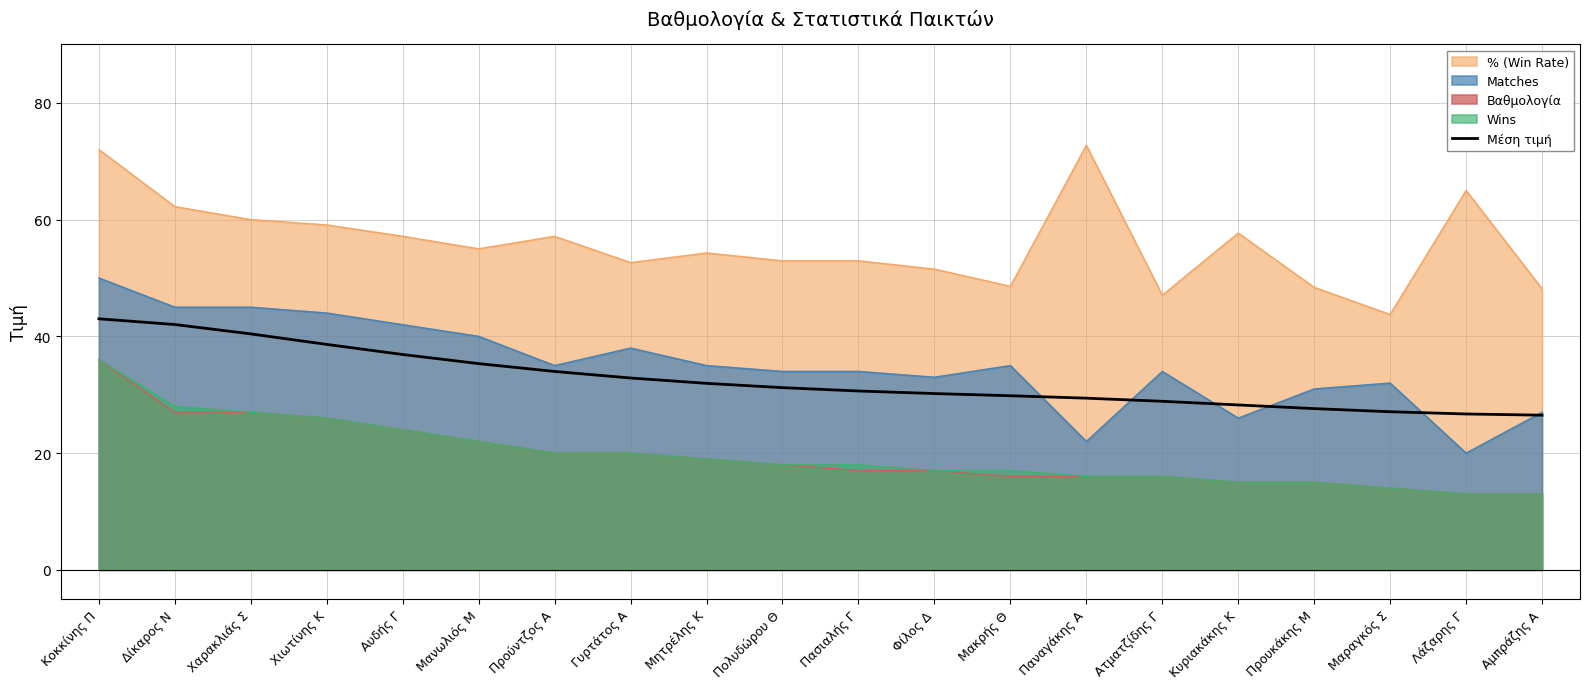

Reading left to right, extract all data points from this chart.

Κοκκίνης Π=43.0	Δίκαρος Ν=42.0	Χαρακλιάς Σ=40.4	Χιωτίνης Κ=38.6	Αυδής Γ=36.9	Μανωλιός Μ=35.3	Προύντζος Α=34.0	Γυρτάτος Α=32.9	Μητρέλης Κ=31.9	Πολυδώρου Θ=31.2	Πασιαλής Γ=30.6	Φίλος Δ=30.2	Μακρής Θ=29.8	Παναγάκης Α=29.4	Ατματζίδης Γ=28.9	Κυριακάκης Κ=28.2	Προυκάκης Μ=27.6	Μαραγκός Σ=27.1	Λάζαρης Γ=26.7	Αμπράζης Α=26.5